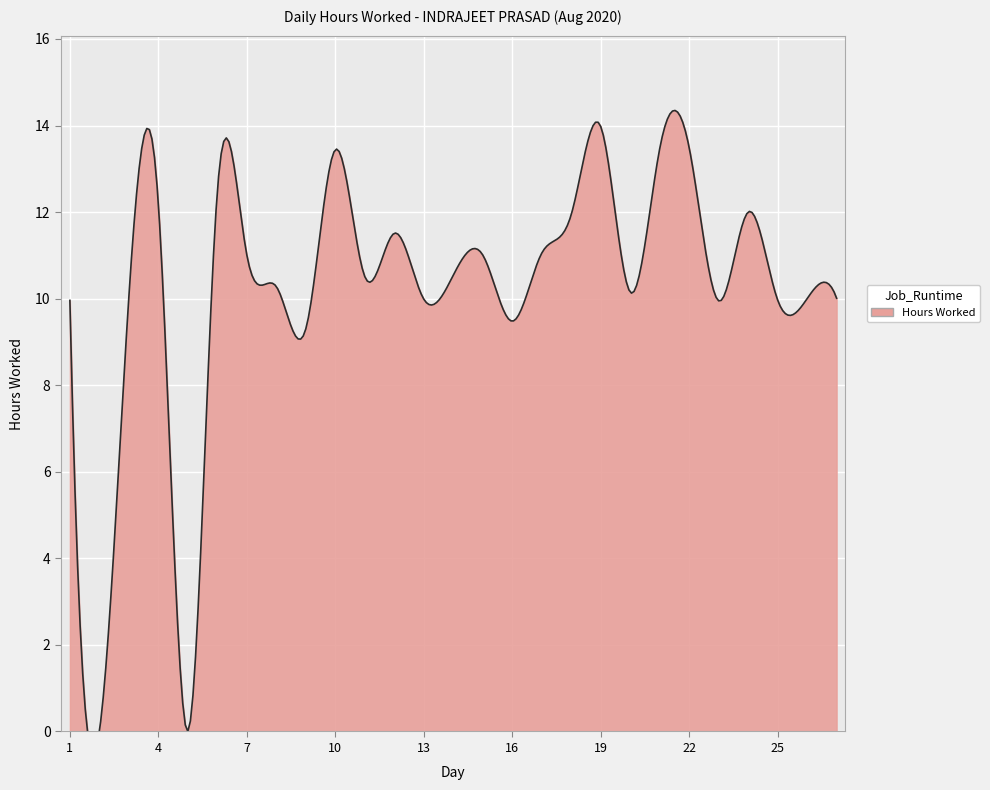

Reading left to right, transcribe all the data shown in this chart.

1=10.0	2=0.0	3=10.0	4=12.2	5=0.0	6=12.5	7=11.0	8=10.3	9=9.3	10=13.4	11=10.5	12=11.5	13=10.0	14=10.5	15=11.0	16=9.5	17=11.1	18=11.9	19=14.0	20=10.2	21=13.5	22=13.5	23=9.9	24=12.0	25=10.0	26=10.0	27=10.0